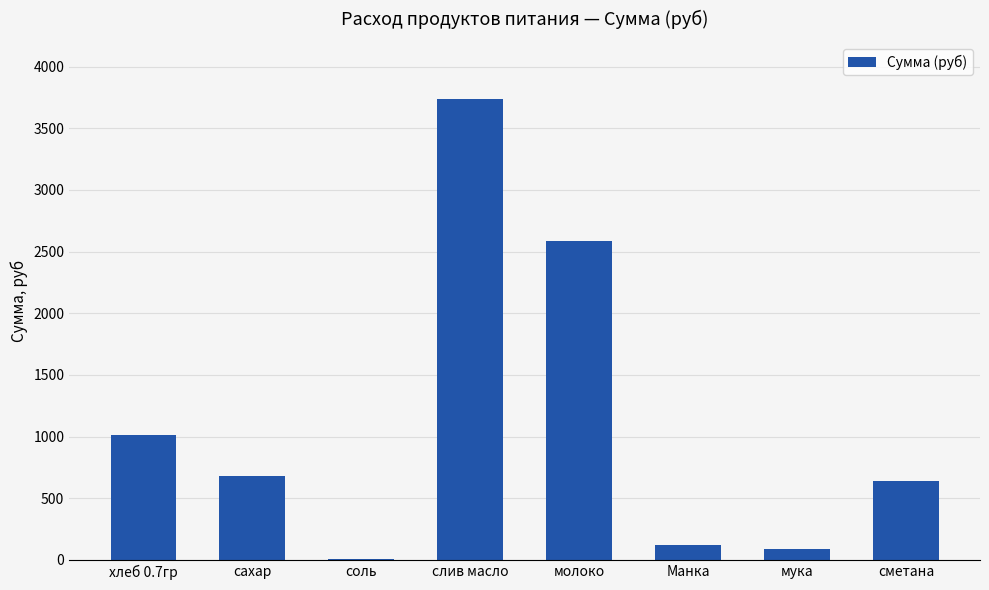

What is the greatest value displayed?

3739.3